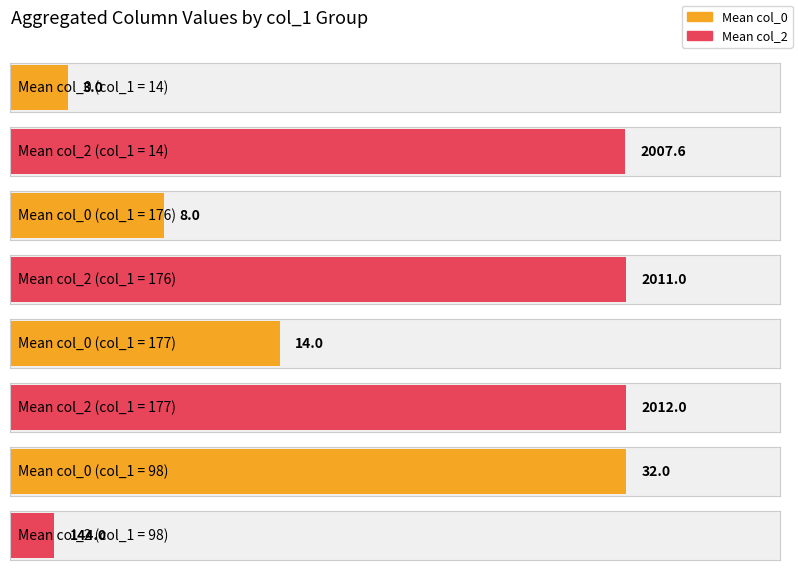

Is it true that col_0 equals 2 at 14_1?

False